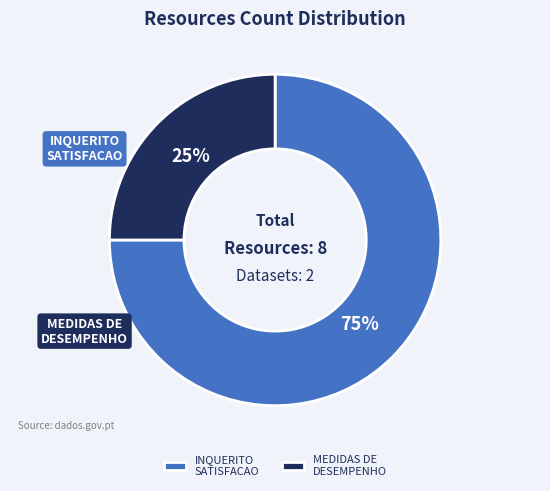

How many segments does this pie chart have?

2